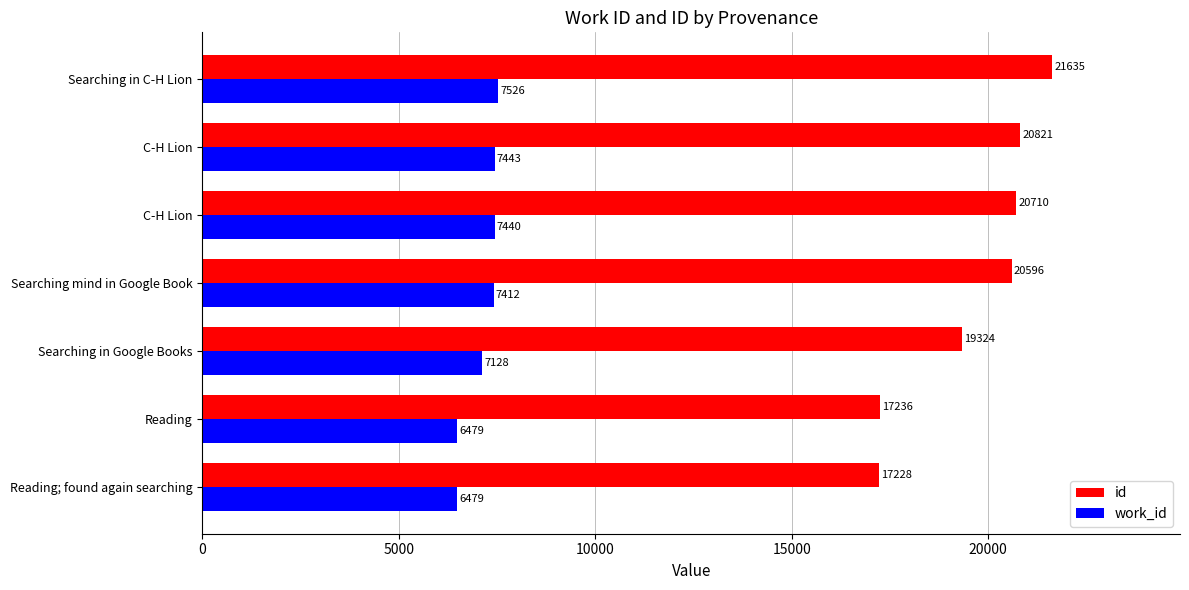

At which category is the sum across all series the highest?

Searching in C-H Lion